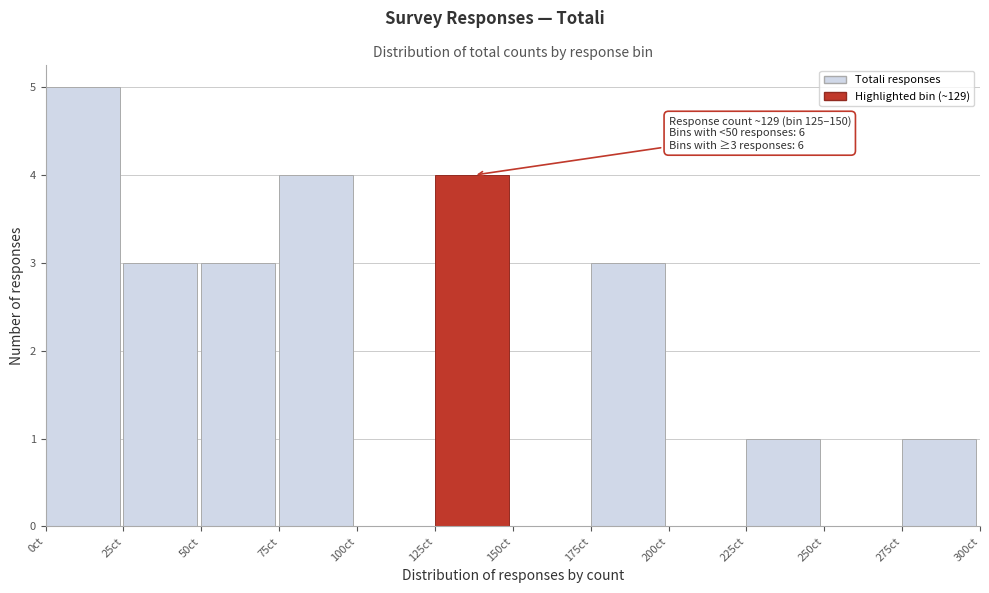

Over which range of the x-axis is the bar tallest?

0 to 25